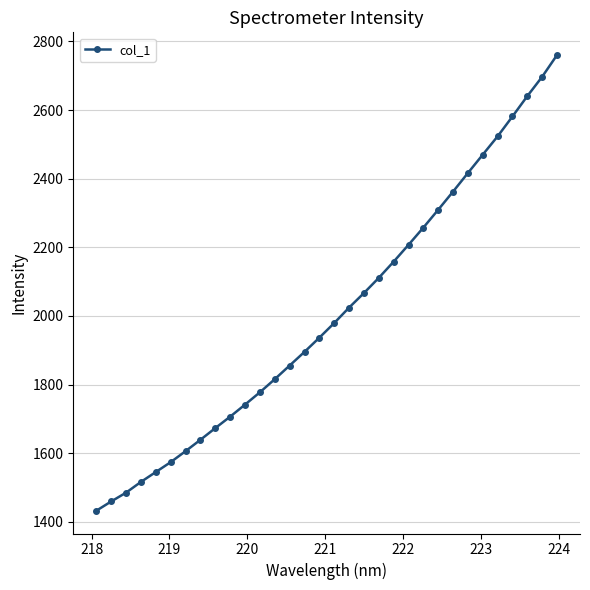

What is the value of the 28th point from the left?

2523.3